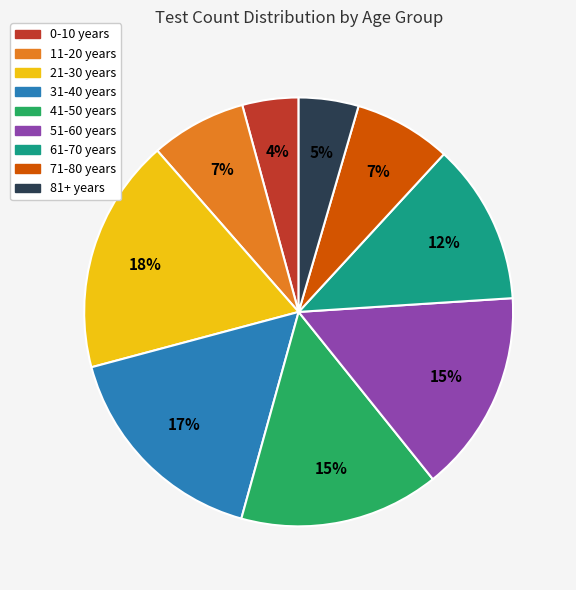

To the nearest percent, what portion does 81+ years represent?

5%